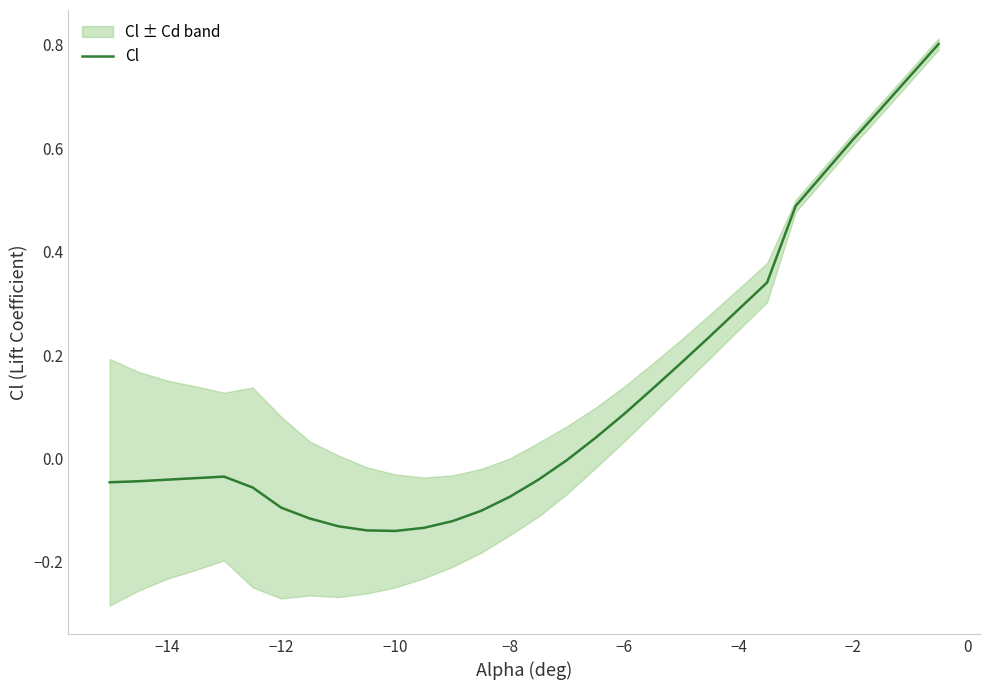

What is the highest value of the Cl series?

0.8